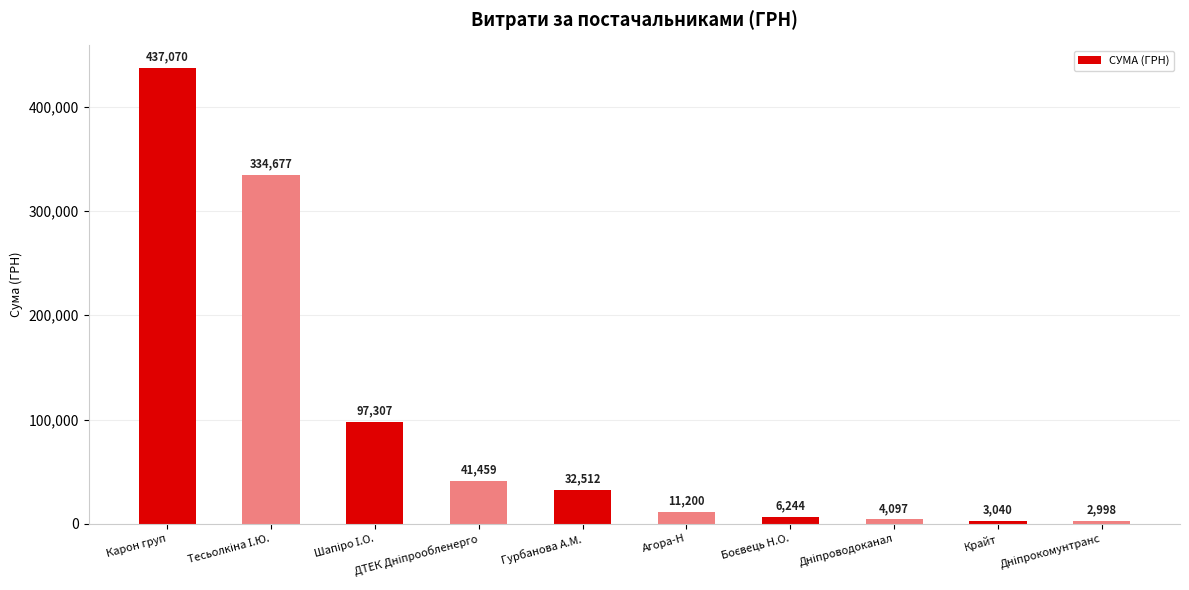

The value at Агора-Н is 11200.0. True or false?

True